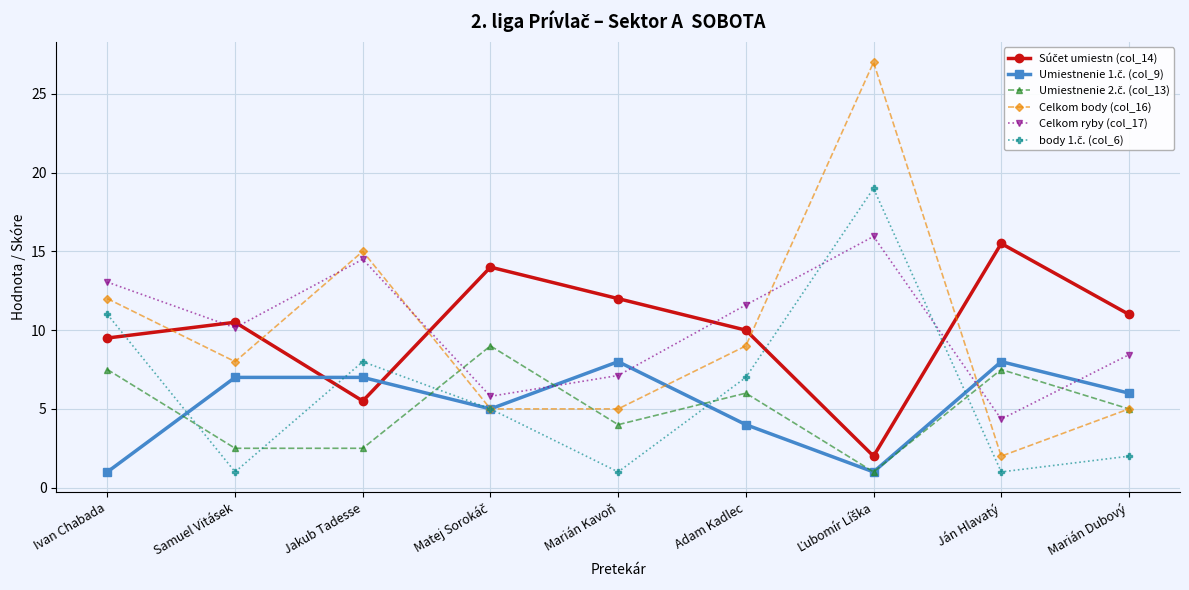

What is the maximum value shown in the chart?

27.0